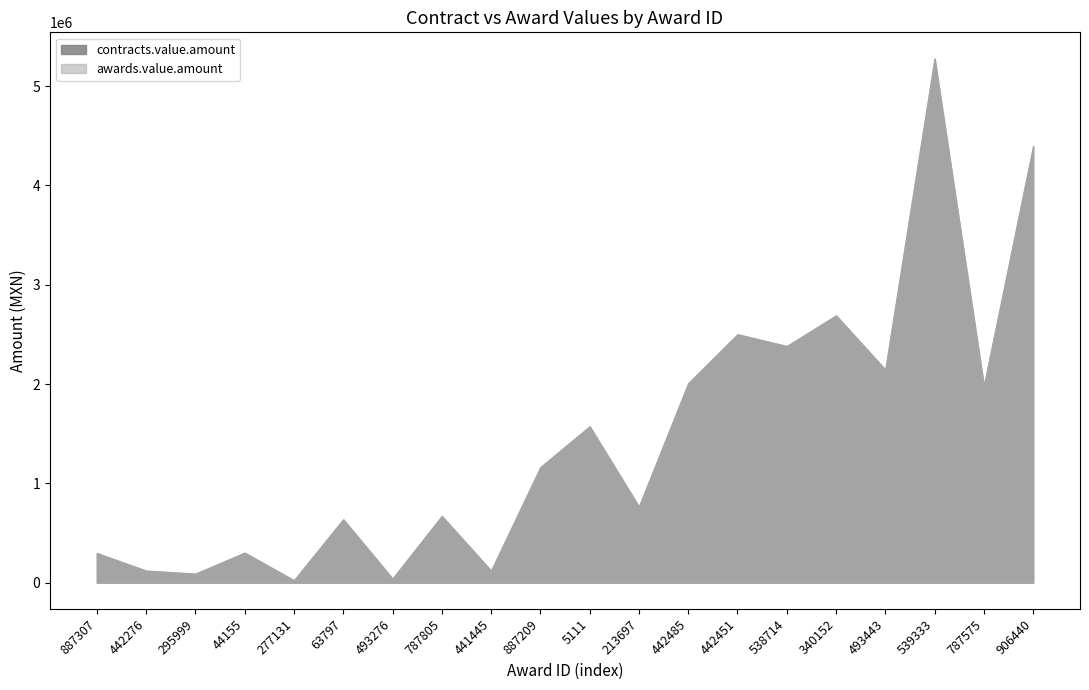

Is it true that awards.value.amount equals 63439.4 at 442276?

False